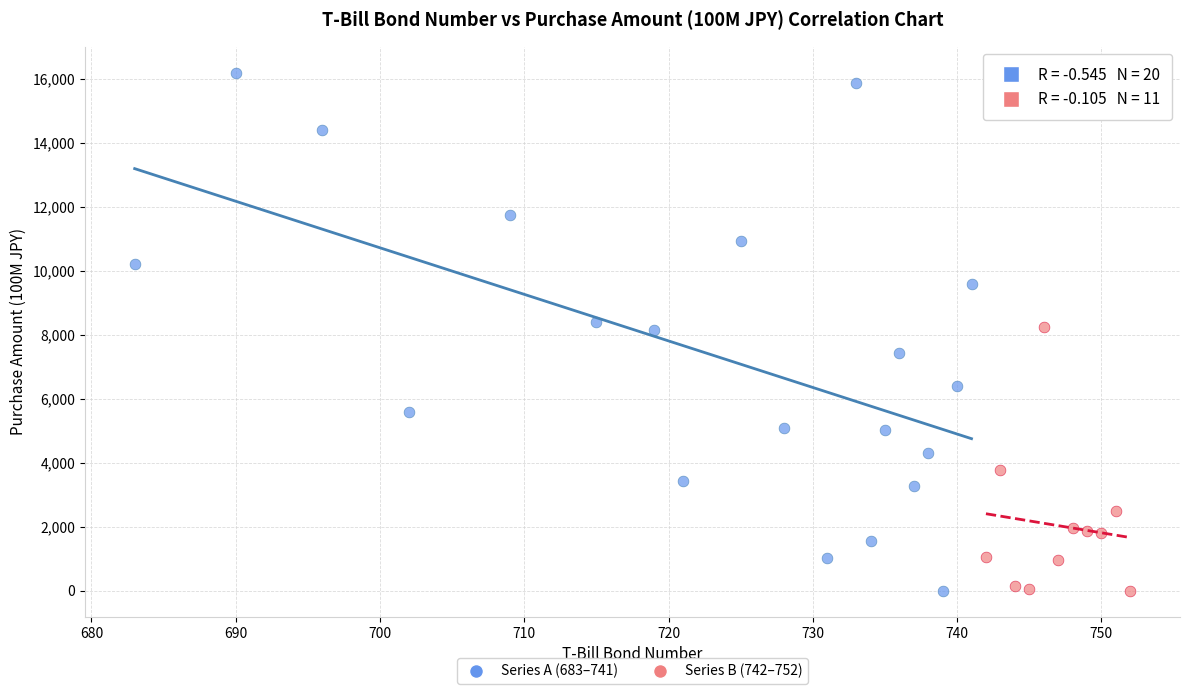

Which series has the widest spread of Y values?

Series A (683–741)